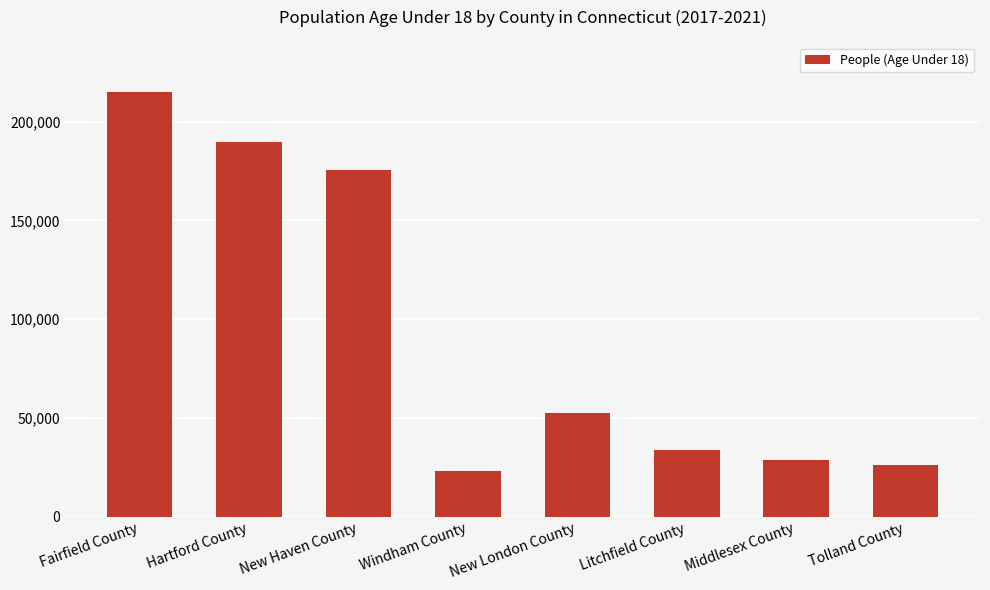

What value does the data have at Tolland County, to the nearest 50?

26100